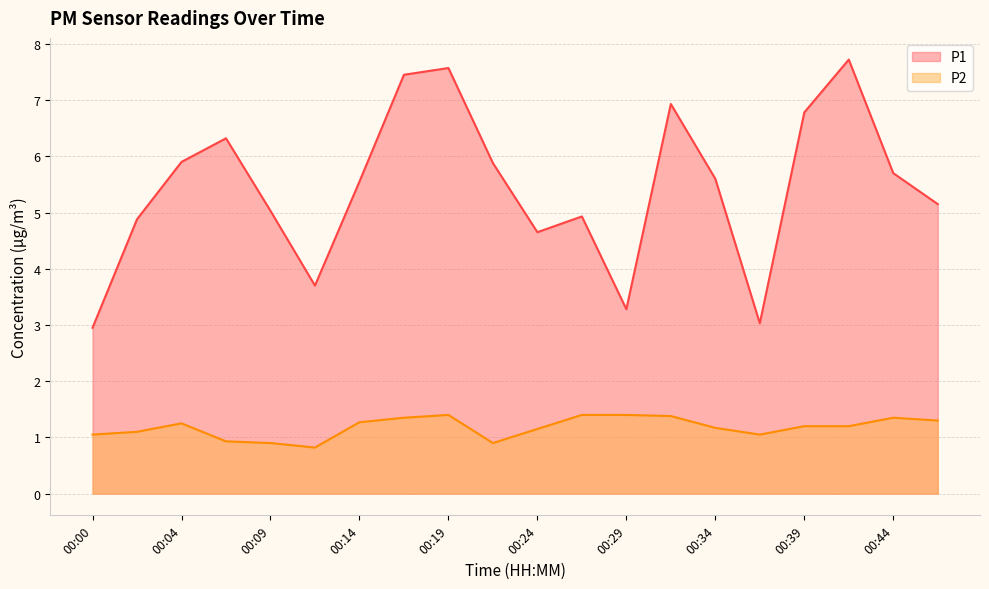

Count the number of categories in the chart.

20